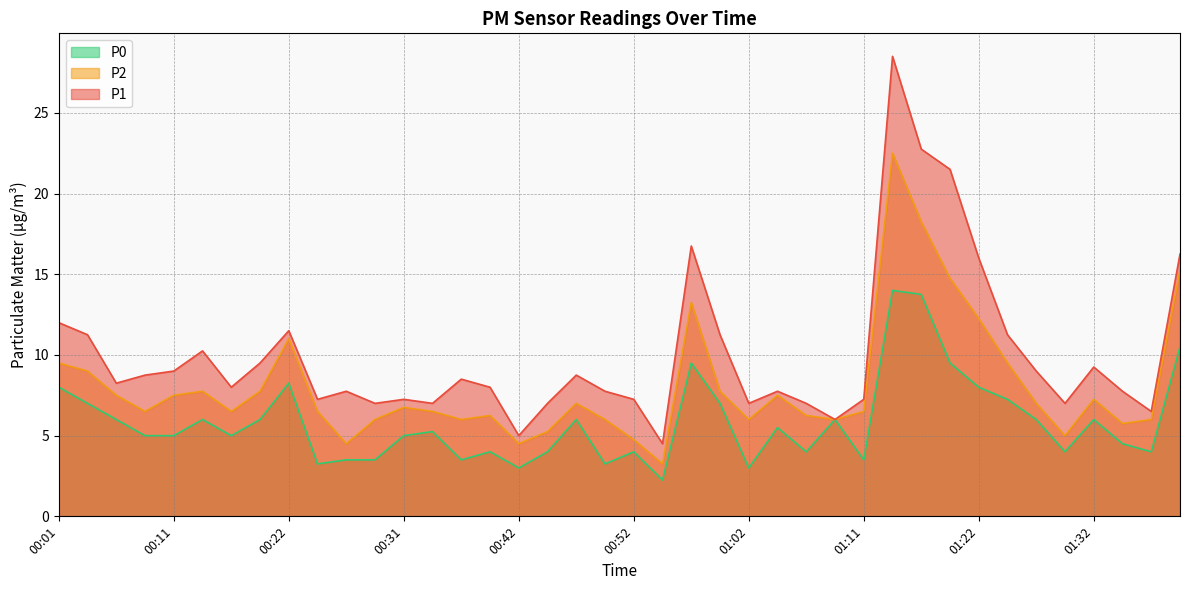

True or false: P1 and P2 cross at least once.

False